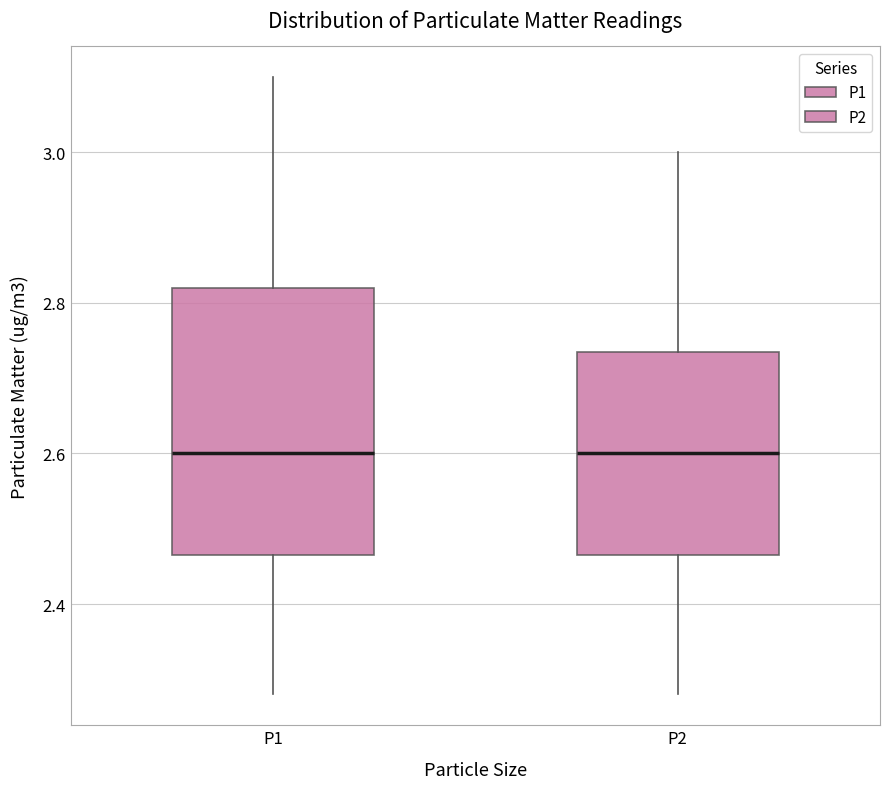

Reading left to right, transcribe this box plot: for each box, give where its median line is, the range the box spans, and where its two whiskers end, as read against the y-axis. The values are not printed on the chart, so give them approximately, as read against the axis.

P1: median 2.60, box 2.46 to 2.82, whiskers 2.28 to 3.10
P2: median 2.60, box 2.46 to 2.74, whiskers 2.28 to 3.00